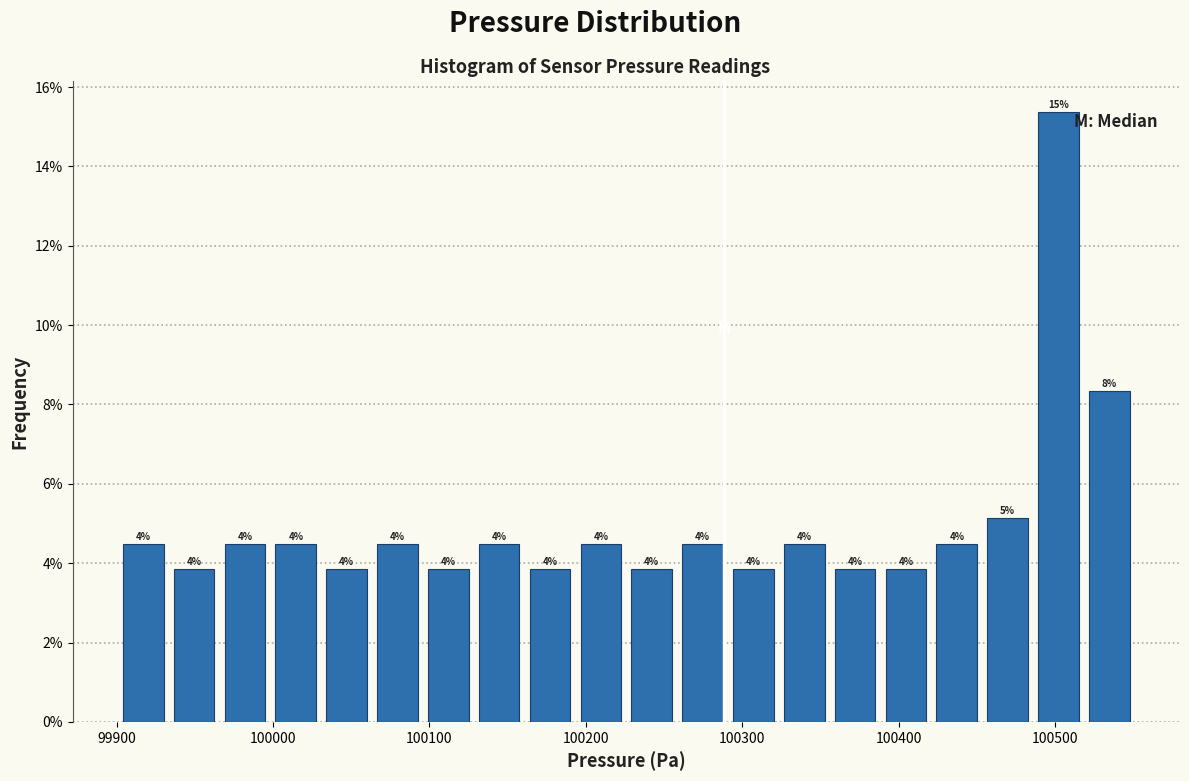

Around what value on the x-axis is the tallest bar? Give the approximate position of its centre, as read against the axis.

100500